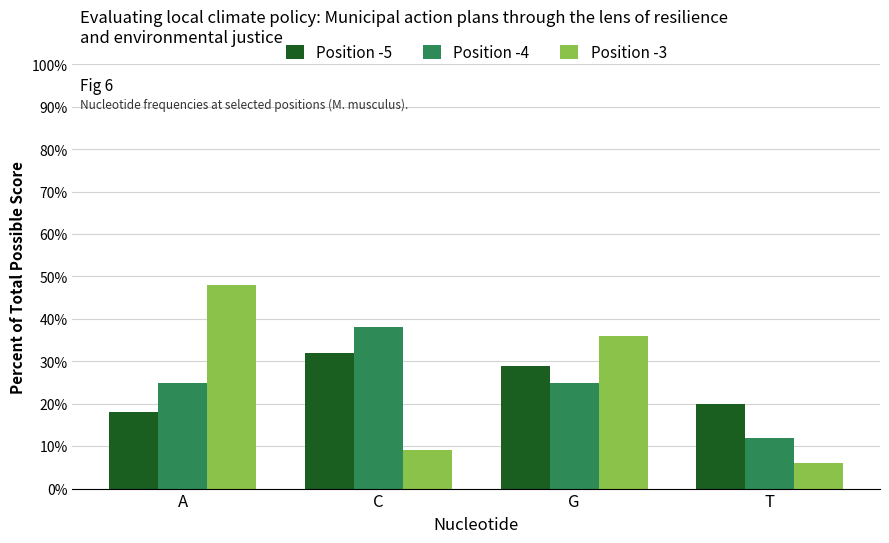

What is the difference between the maximum and minimum values in the Position -4 series?

26